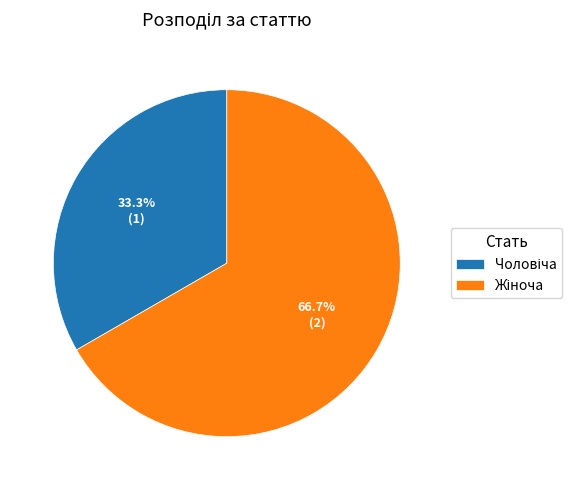

Is there any slice that represents more than half of the pie?

Yes